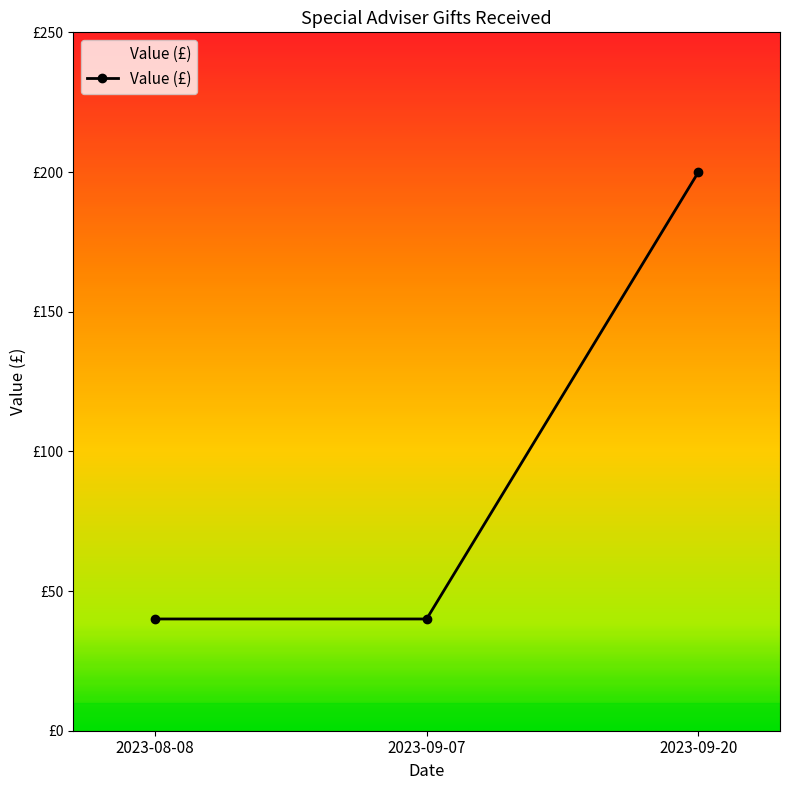

Does the chart have visible grid lines?

No